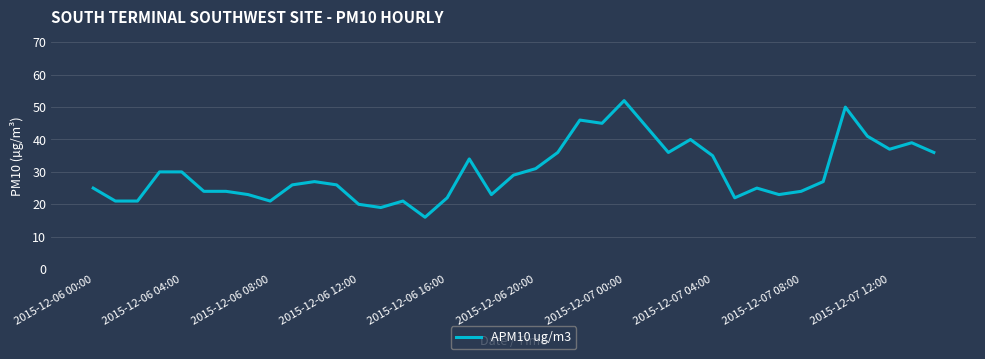

What is the smallest value displayed?

16